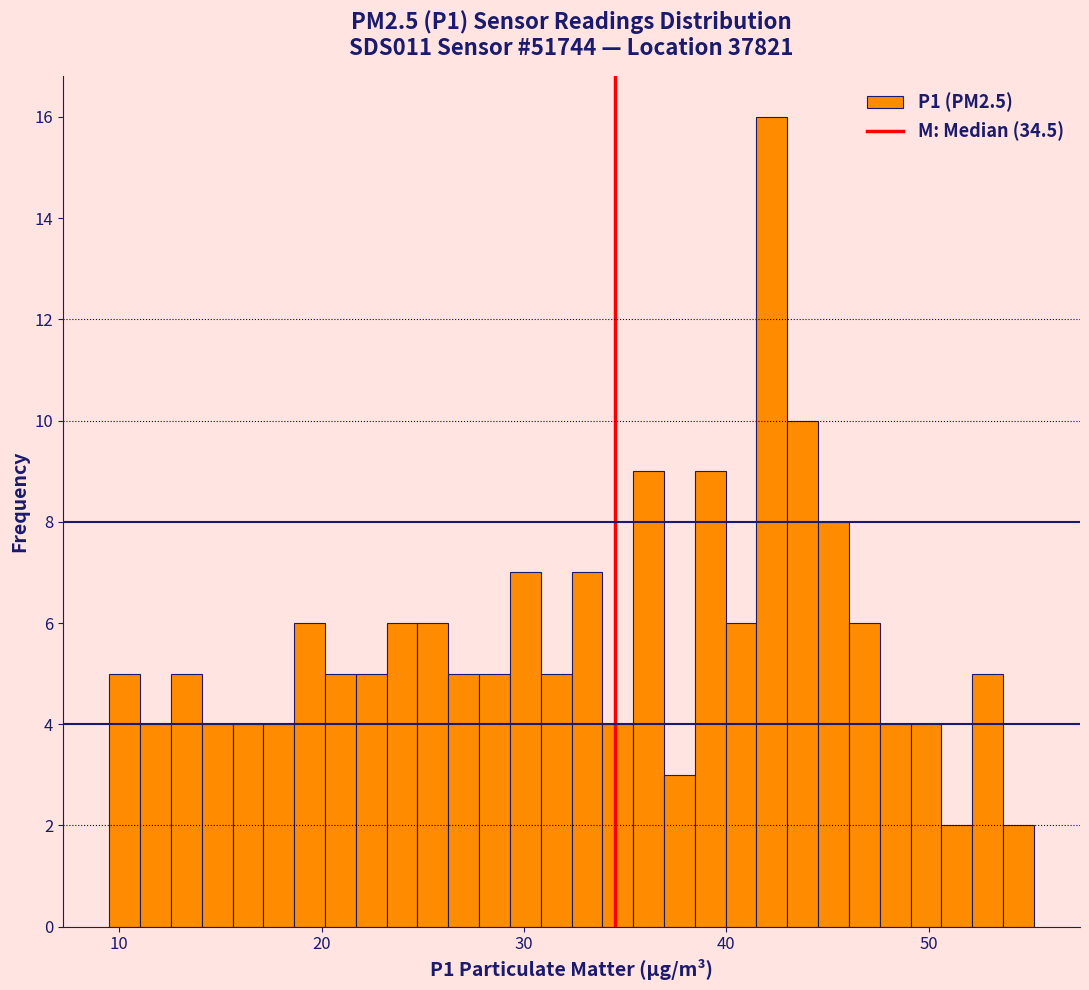

Around what value on the x-axis is the tallest bar? Give the approximate position of its centre, as read against the axis.

42